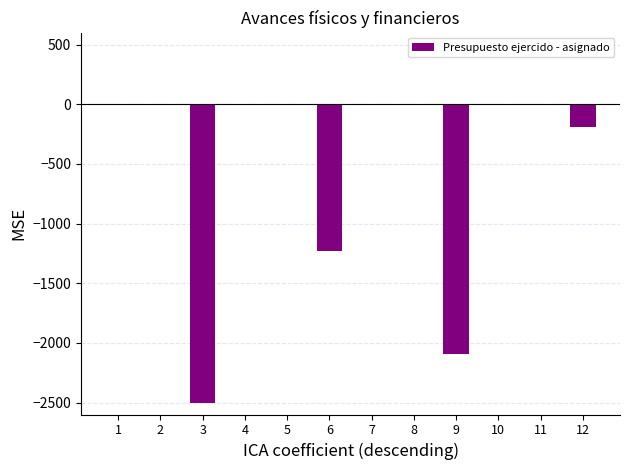

The value at 12 is -188.8. True or false?

True